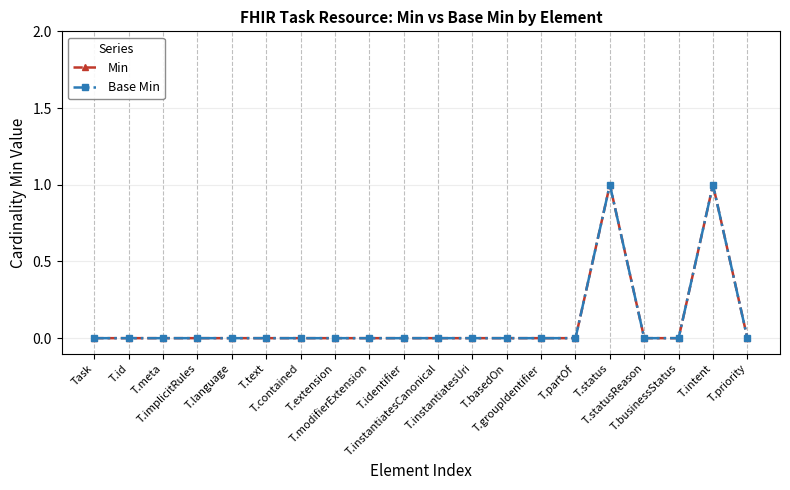

Which series has the largest total across all categories?

Min